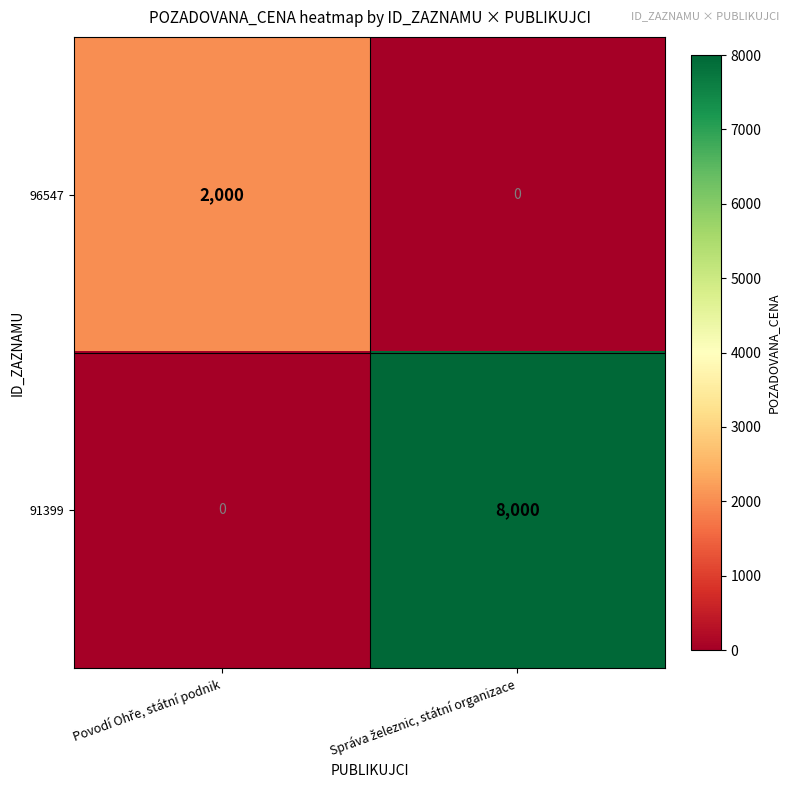

Reading right to left, transcribe all the data shown in this chart.

96547: 0	2000
91399: 8000	0